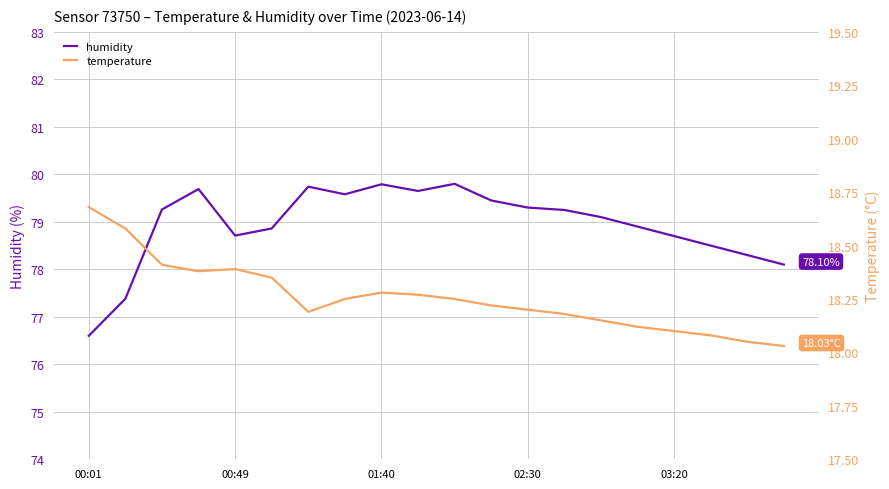

What are all the series names shown in the legend?

humidity, temperature